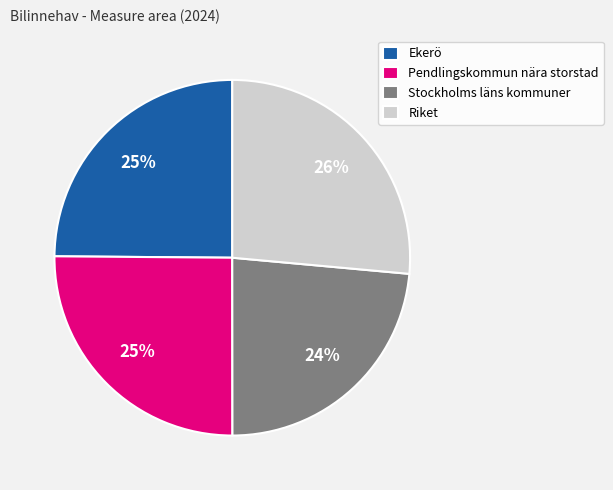

To the nearest percent, what is the average slice percentage?

25%